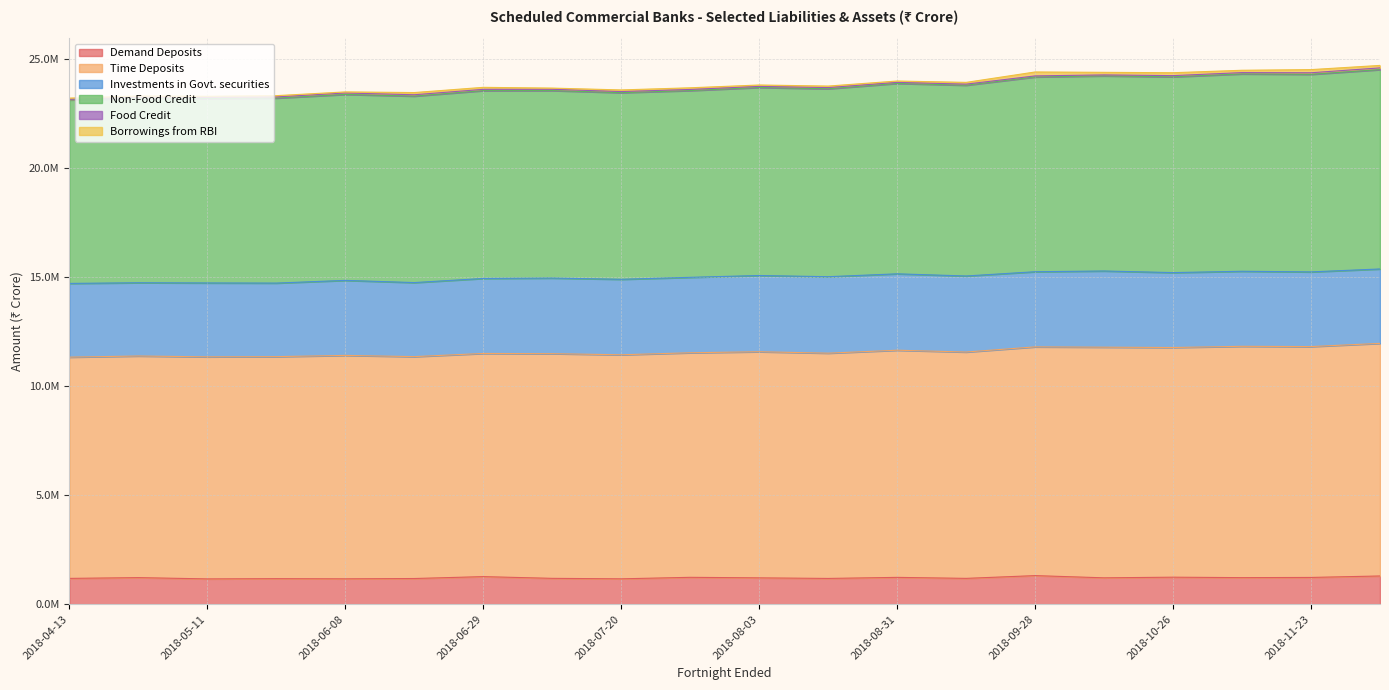

How many interior local peaks does the Time Deposits series have?

7